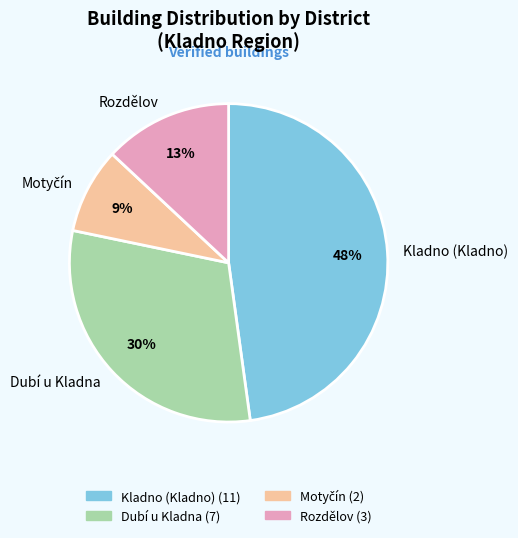

True or false: Rozdělov accounts for 13% of the total.

True